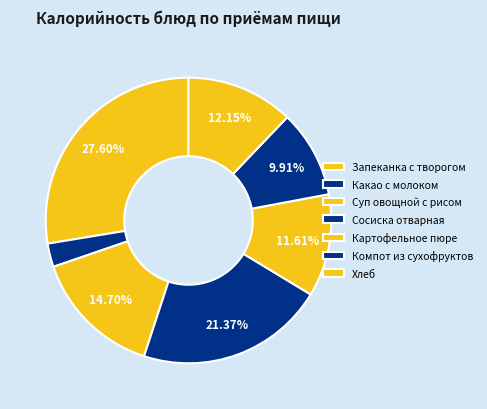

How many segments does this pie chart have?

7